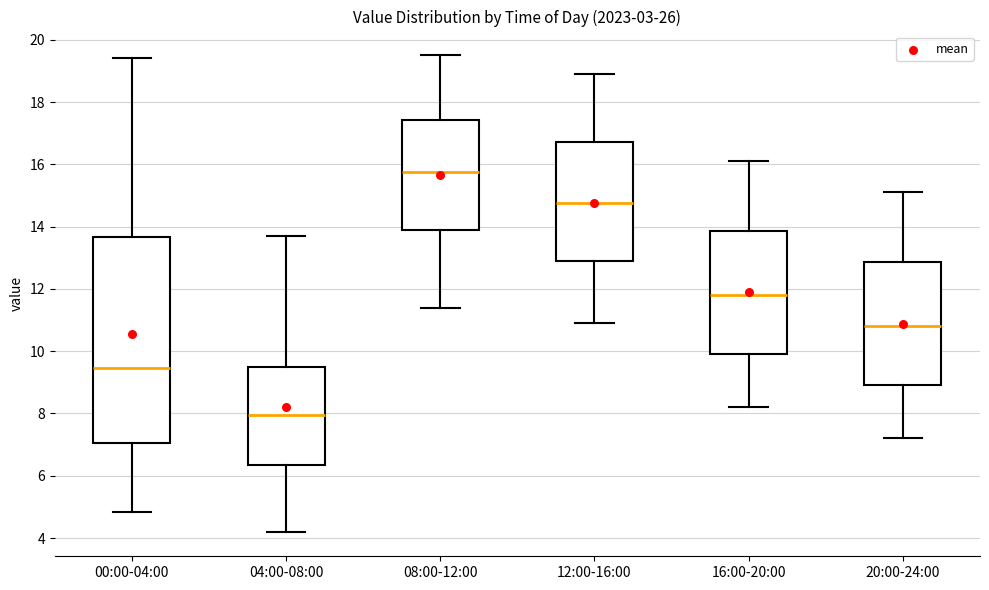

Comparing the boxes themselves (not the whiskers), which one is the tallest?

00:00-04:00